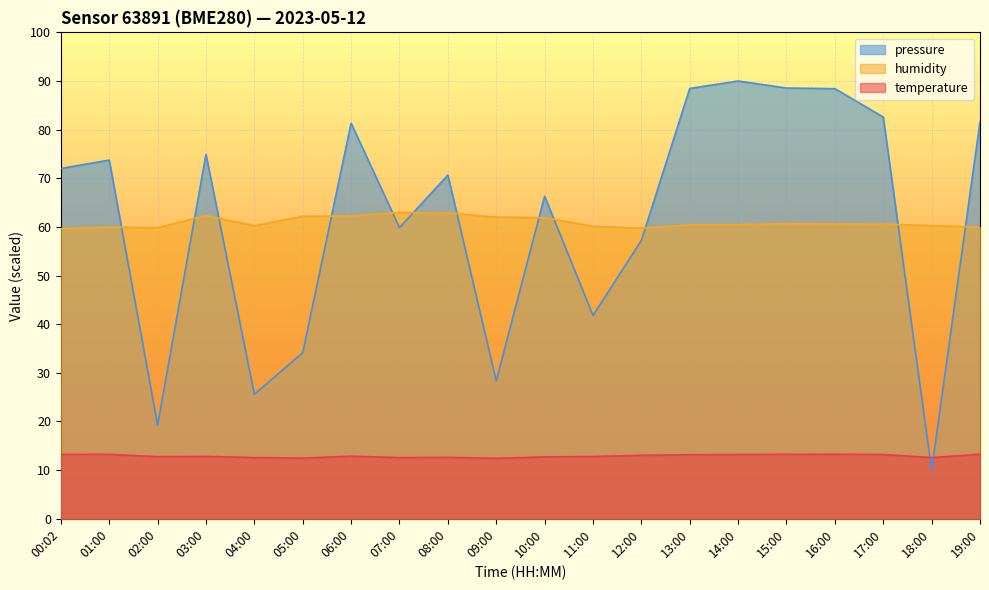

What is the sum of the temperature values at 15:00 and 13:00?

26.4